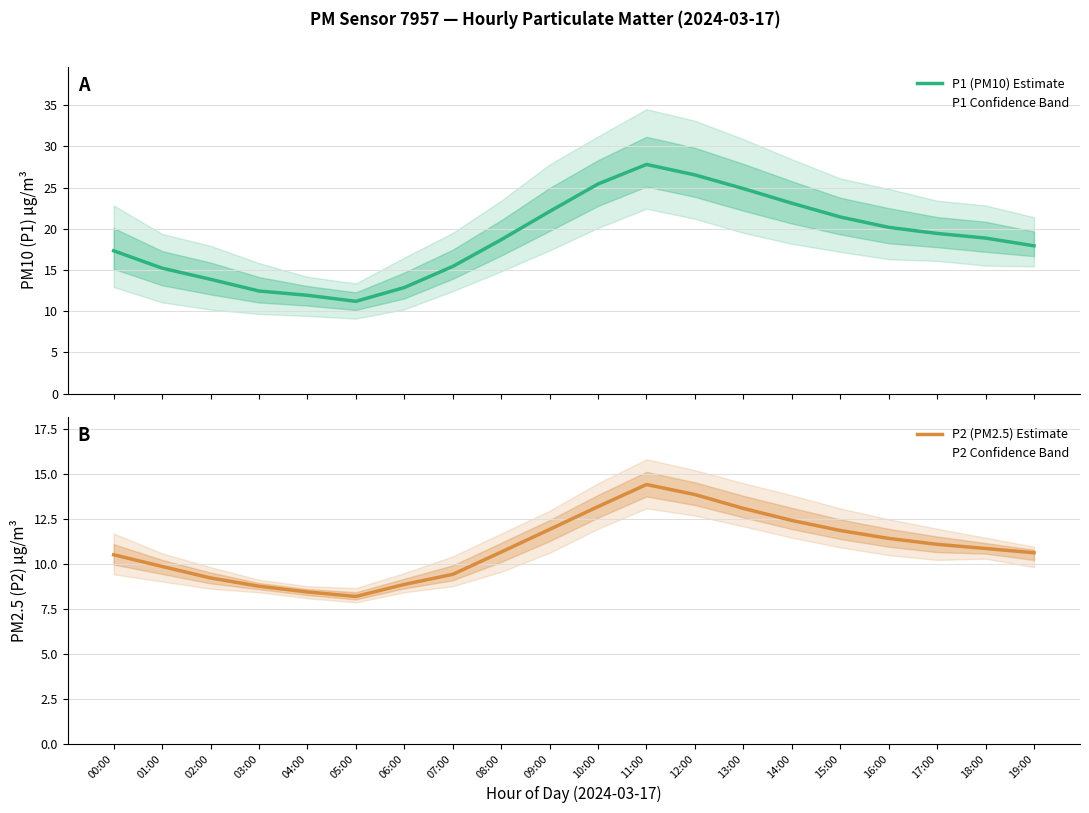

Which series has the widest spread of values?

P1 (PM10) Estimate